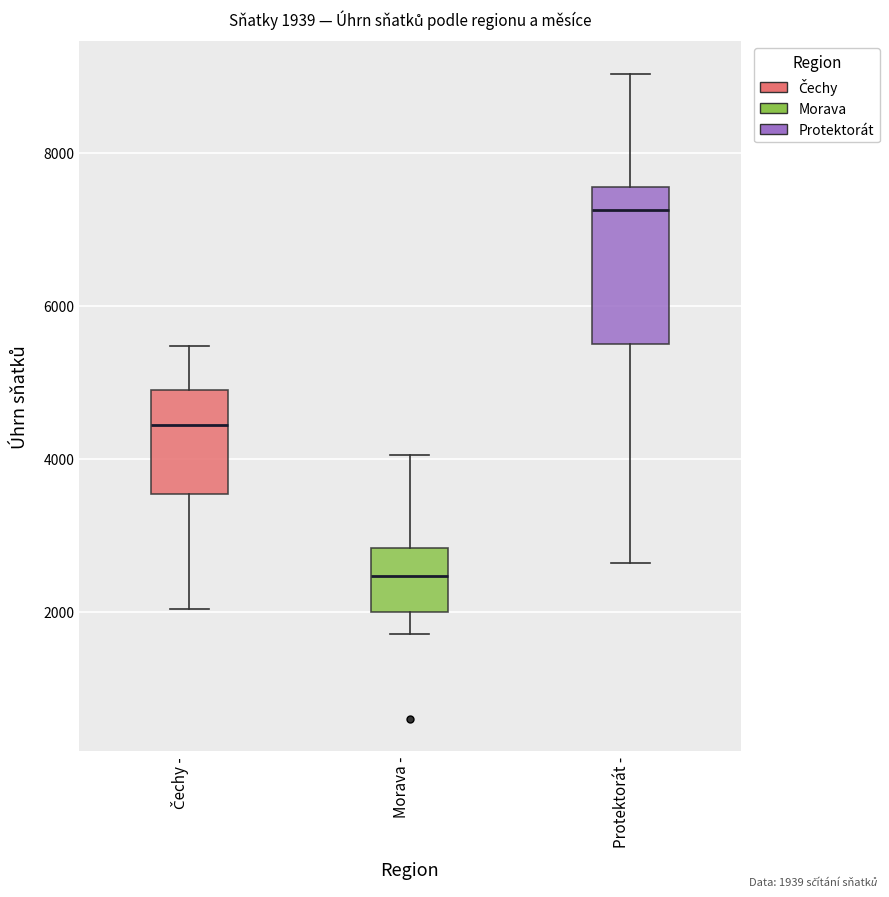

Which box's median line is the highest?

Protektorát -